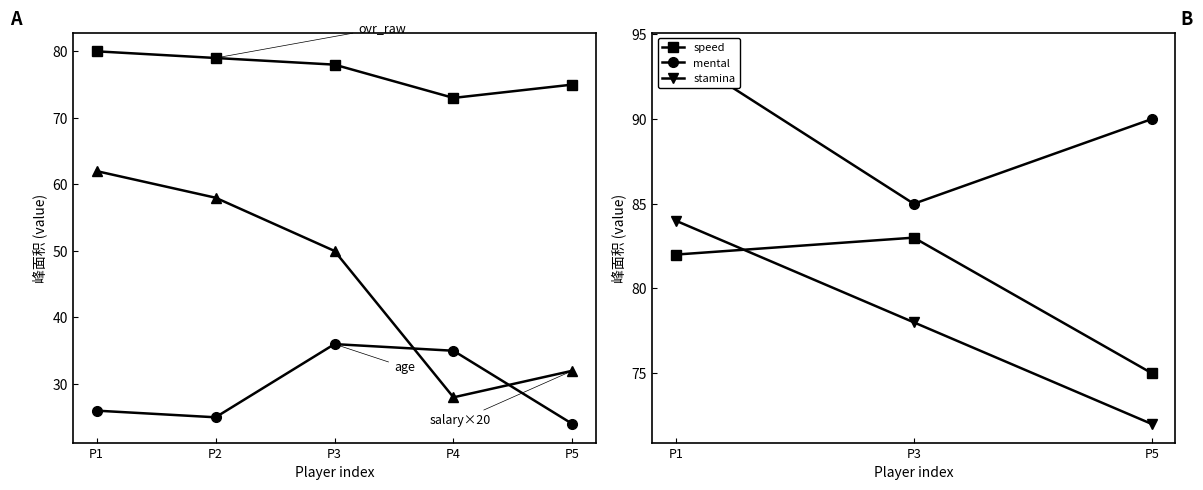

What is the minimum value for salary?

28